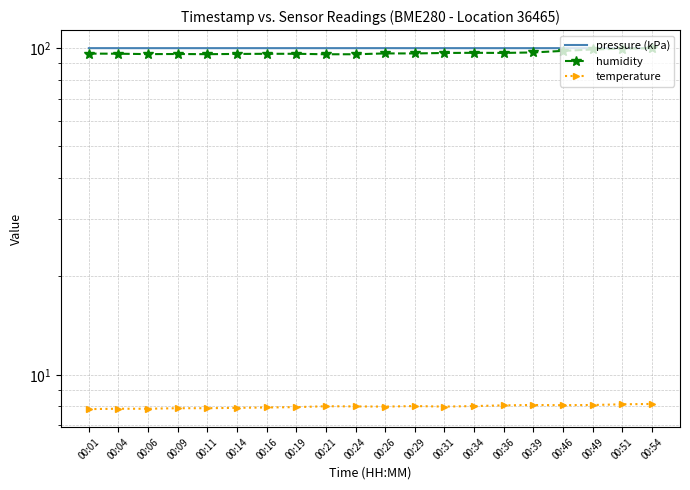

What is the difference between the highest and lowest values at 00:36?

91.9